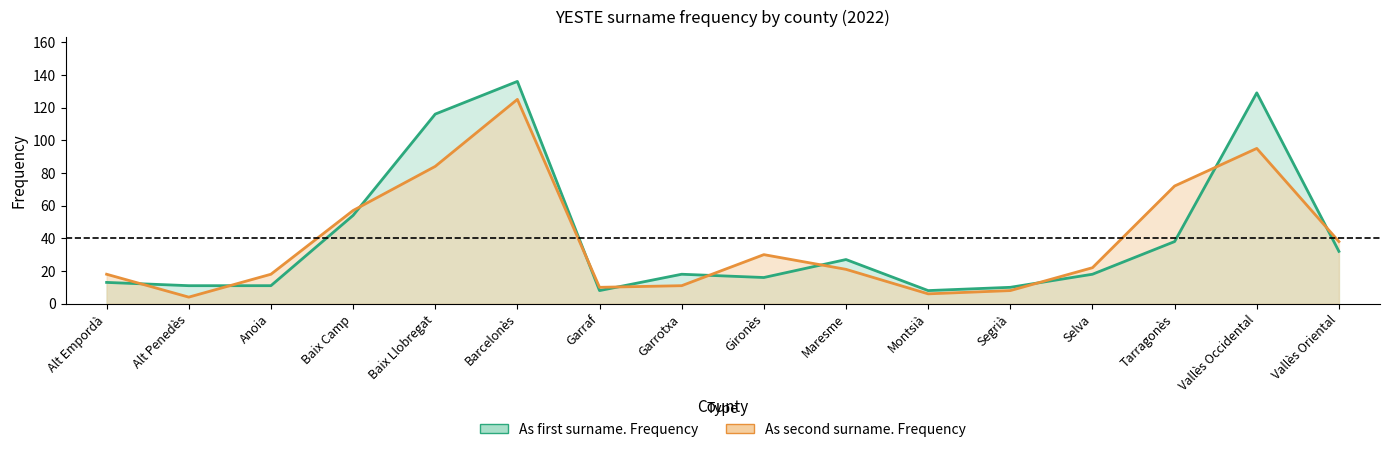

Is the value of As first surname. Frequency at Tarragonès greater than the value of As second surname. Frequency at Maresme?

Yes